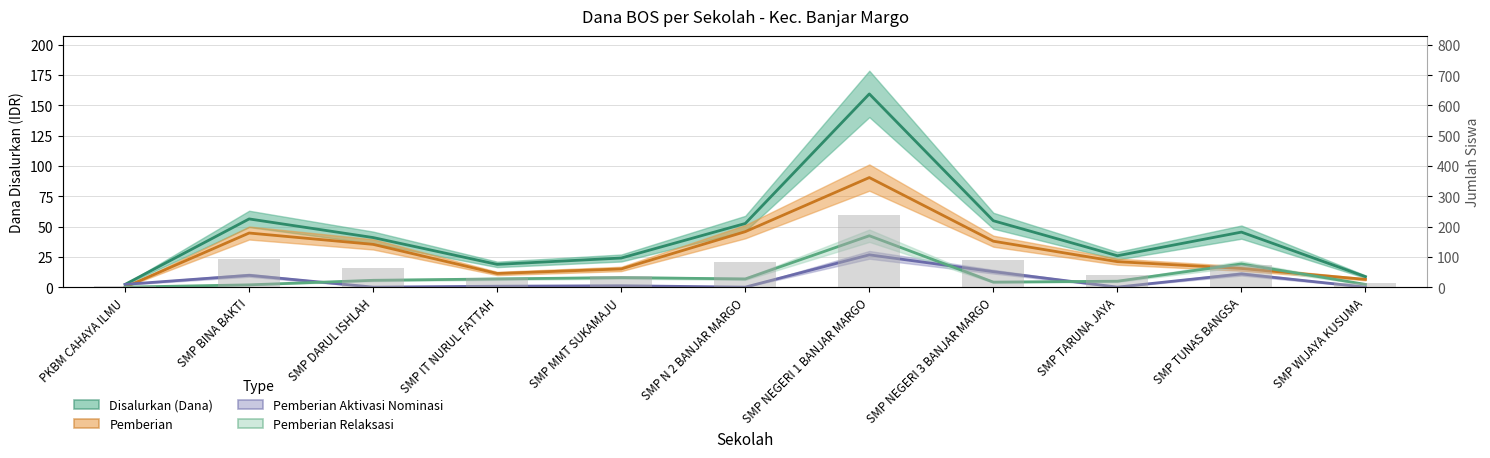

Count the number of categories in the chart.

11